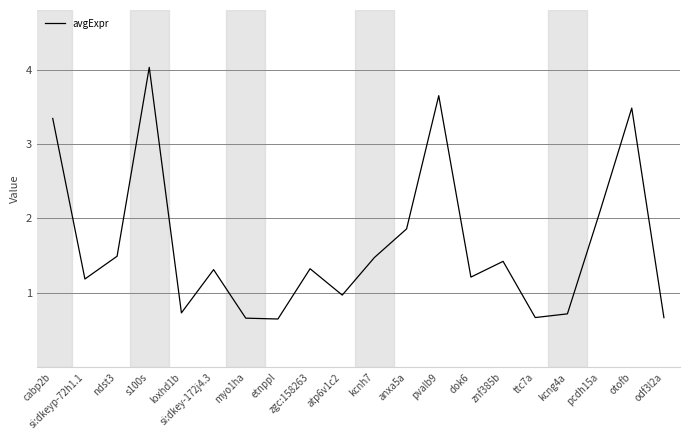

Which has a higher value, anxa5a or kcnh7?

anxa5a